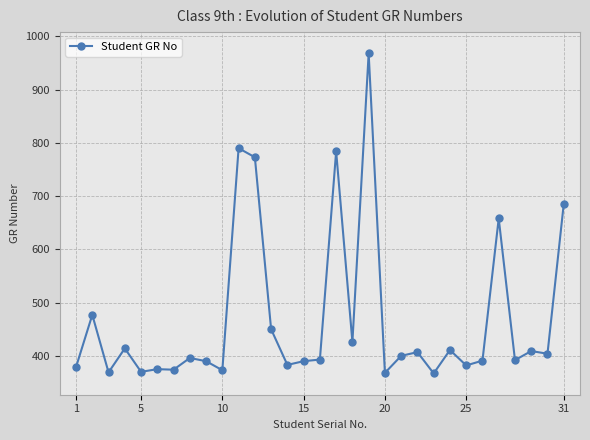

What is the difference between the maximum and second lowest values?

600